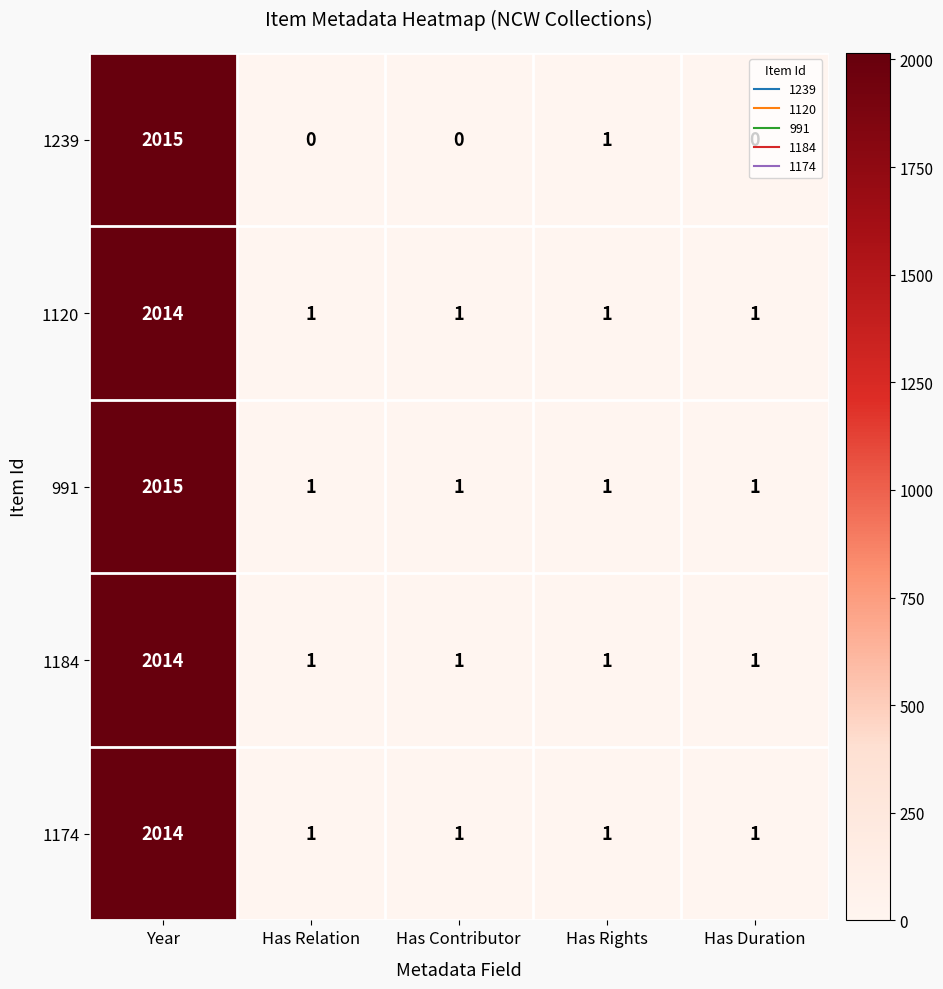

What is the sum of all 991 values?

2019